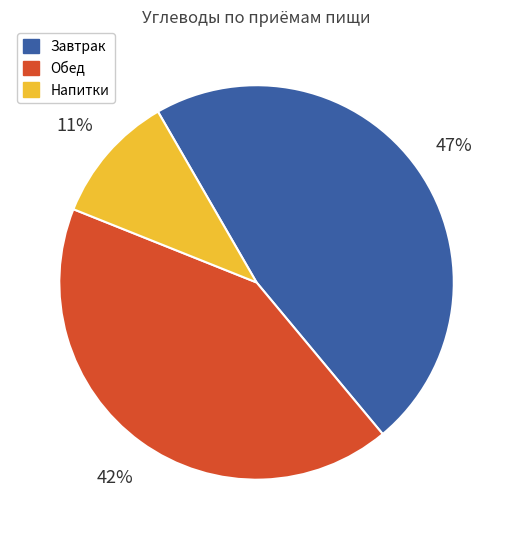

Which slice is the smallest?

Напитки